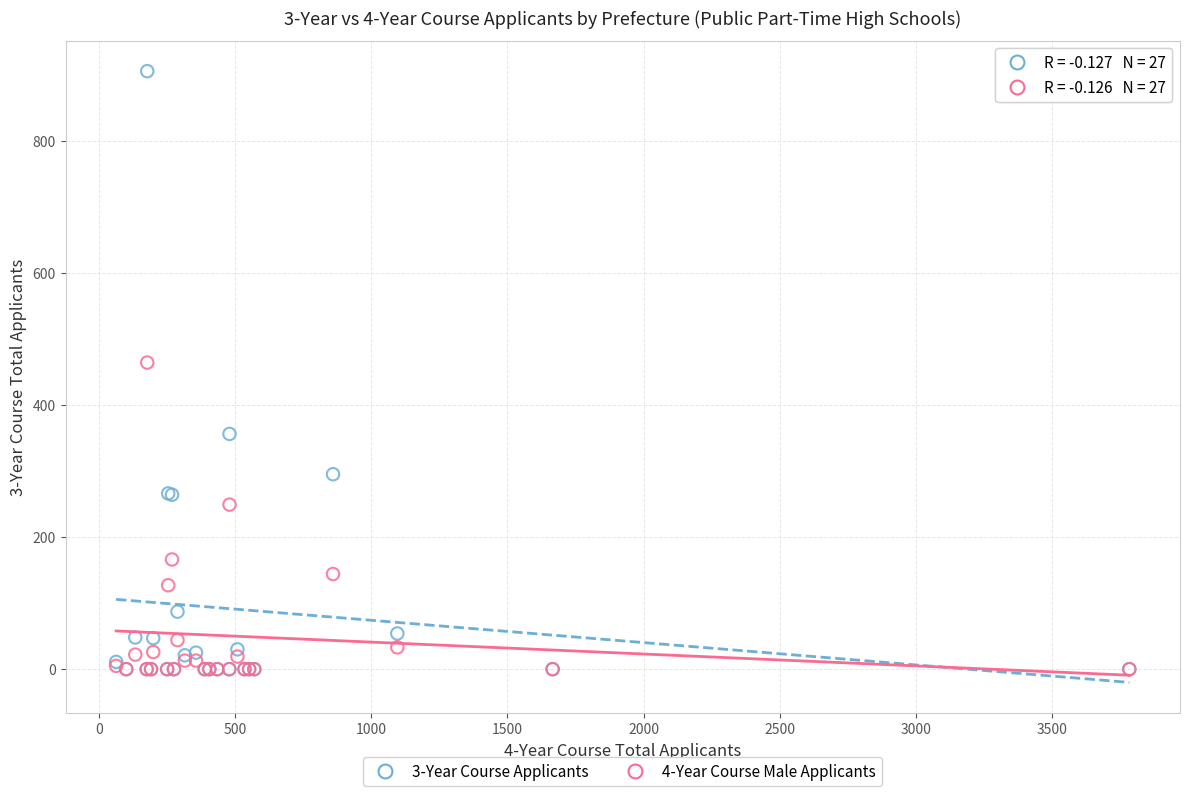

What are all the series names shown in the legend?

3-Year Course Applicants, 4-Year Course Male Applicants